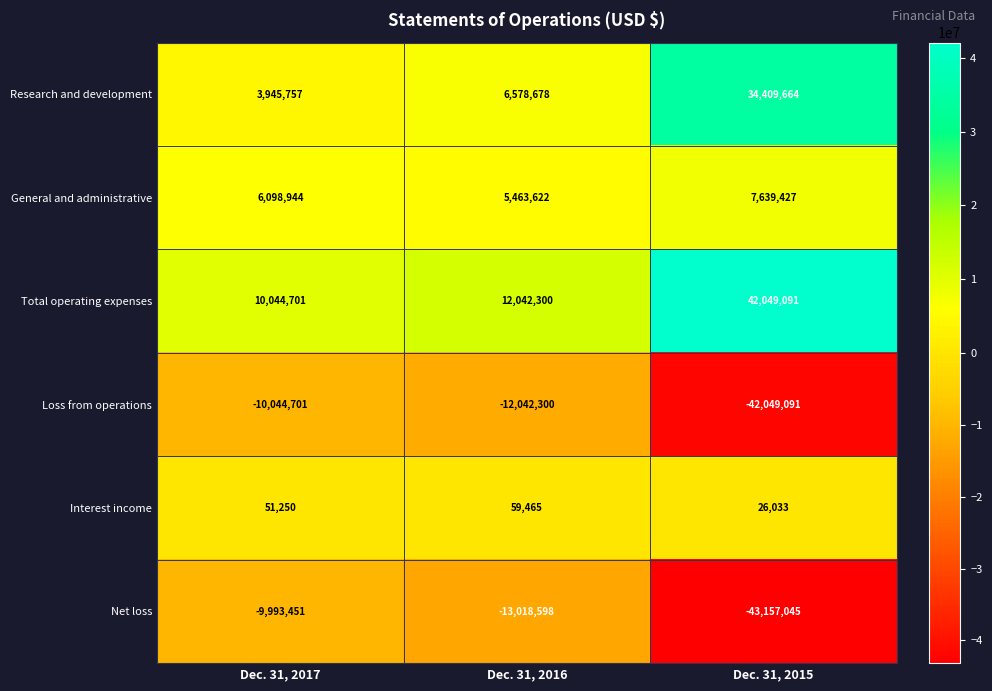

Which series has the largest range (max minus min)?

Net loss